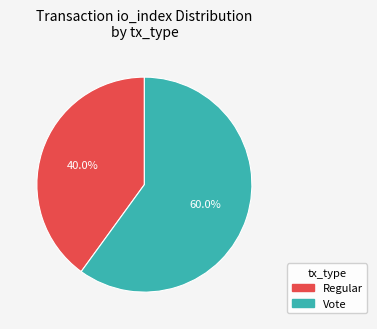

Rank the categories by value from highest to lowest.

Vote, Regular